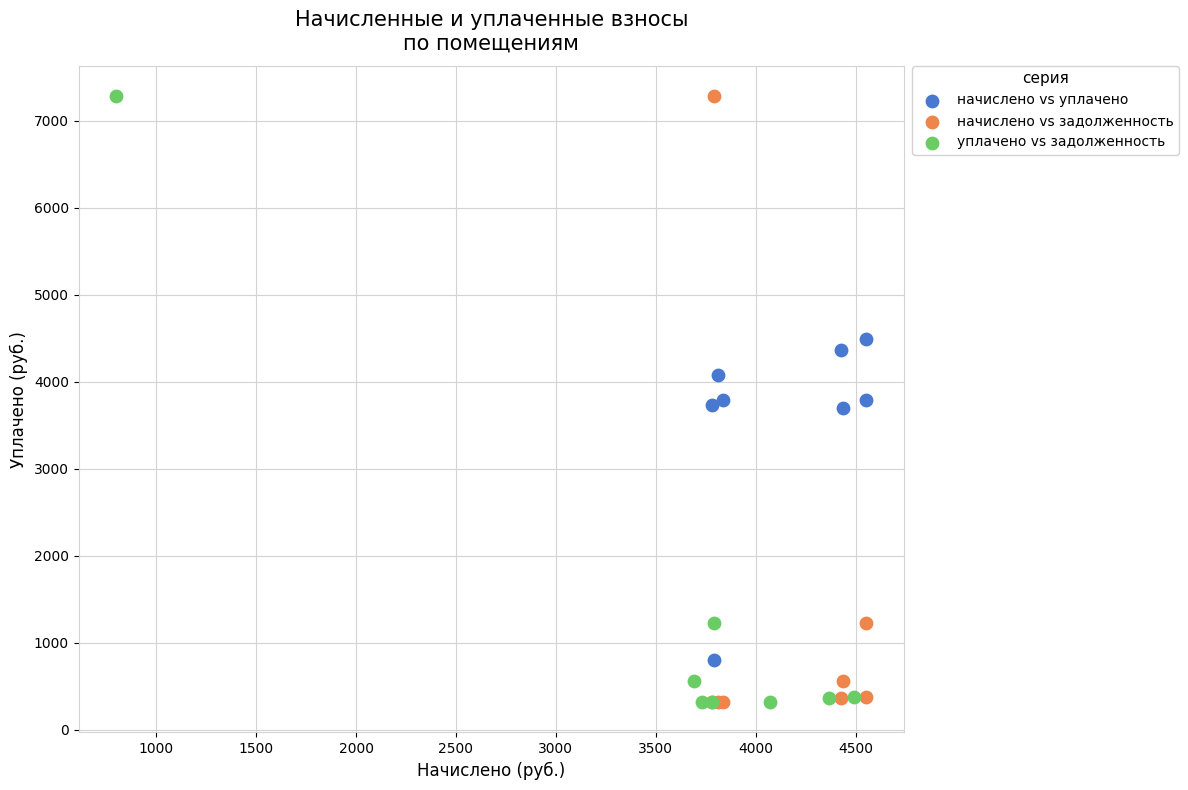

What are all the series names shown in the legend?

начислено vs уплачено, начислено vs задолженность, уплачено vs задолженность